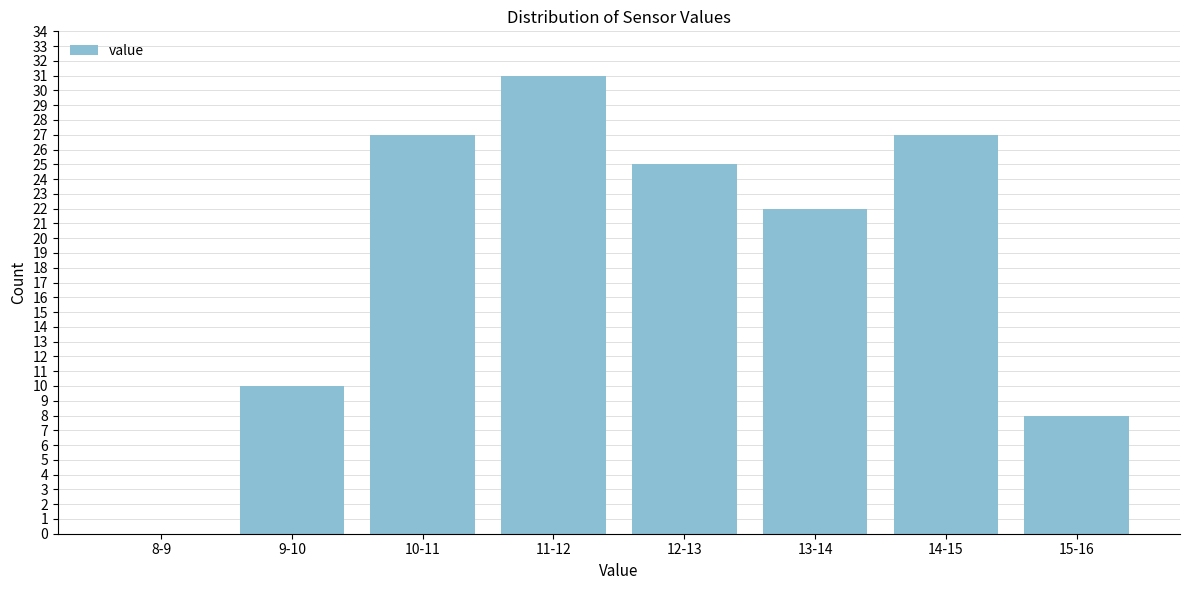

Reading left to right, list all the values displayed in this chart.

8-9=0	9-10=10	10-11=27	11-12=31	12-13=25	13-14=22	14-15=27	15-16=8